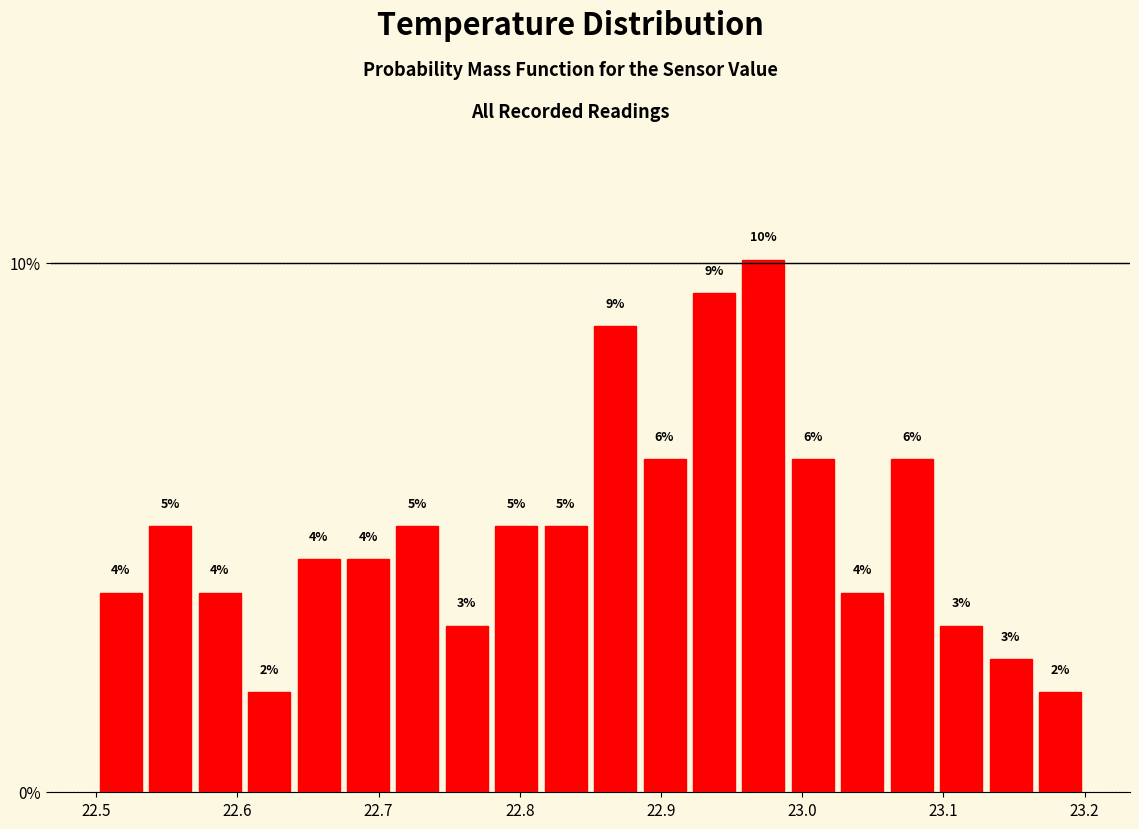

Read against the x-axis, roughly where is the centre of the tallest bar?

22.97